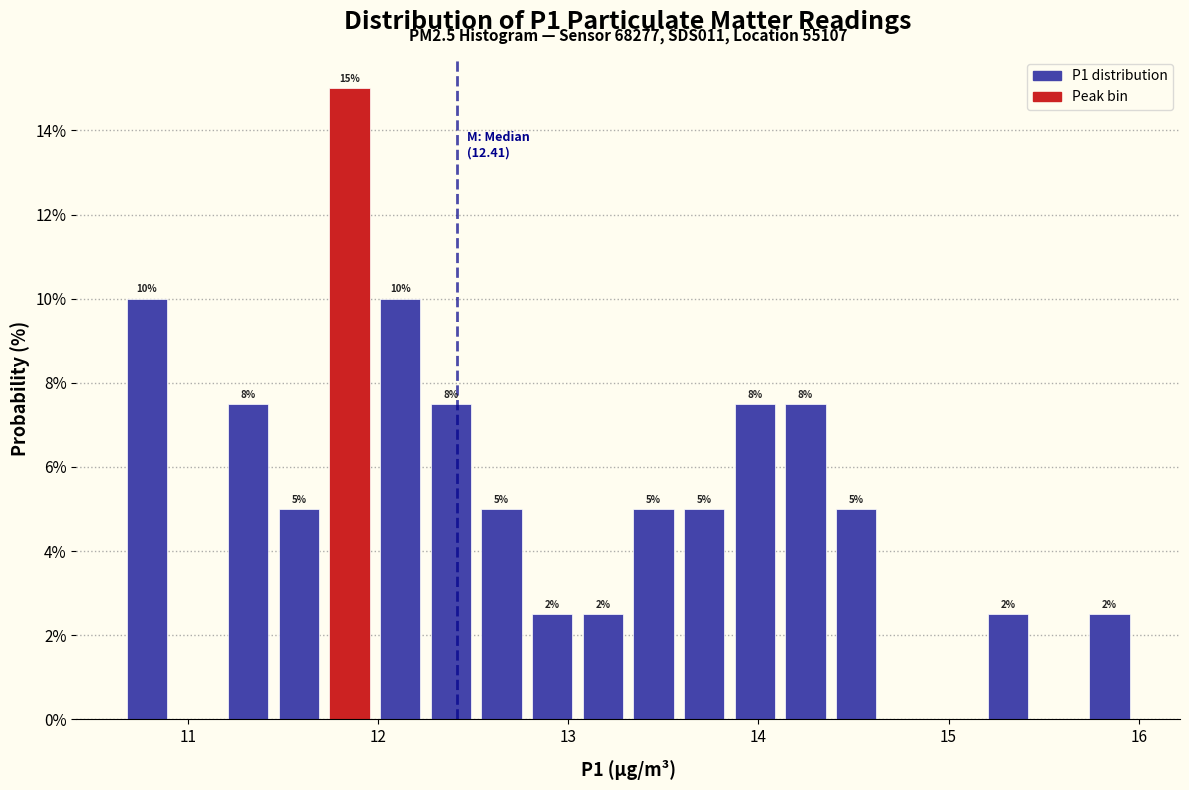

Around what value on the x-axis is the tallest bar? Give the approximate position of its centre, as read against the axis.

11.8